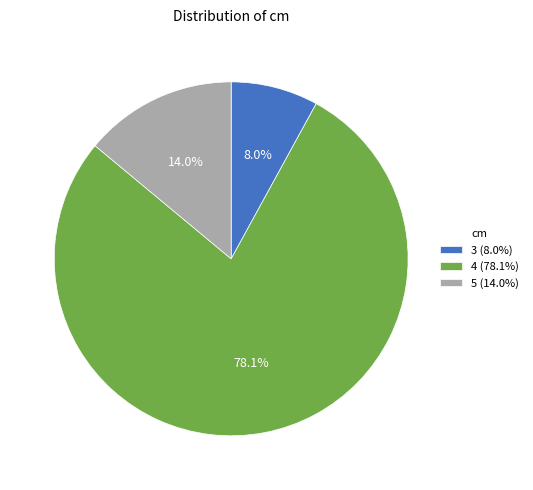

To the nearest percent, what is the average slice percentage?

33%